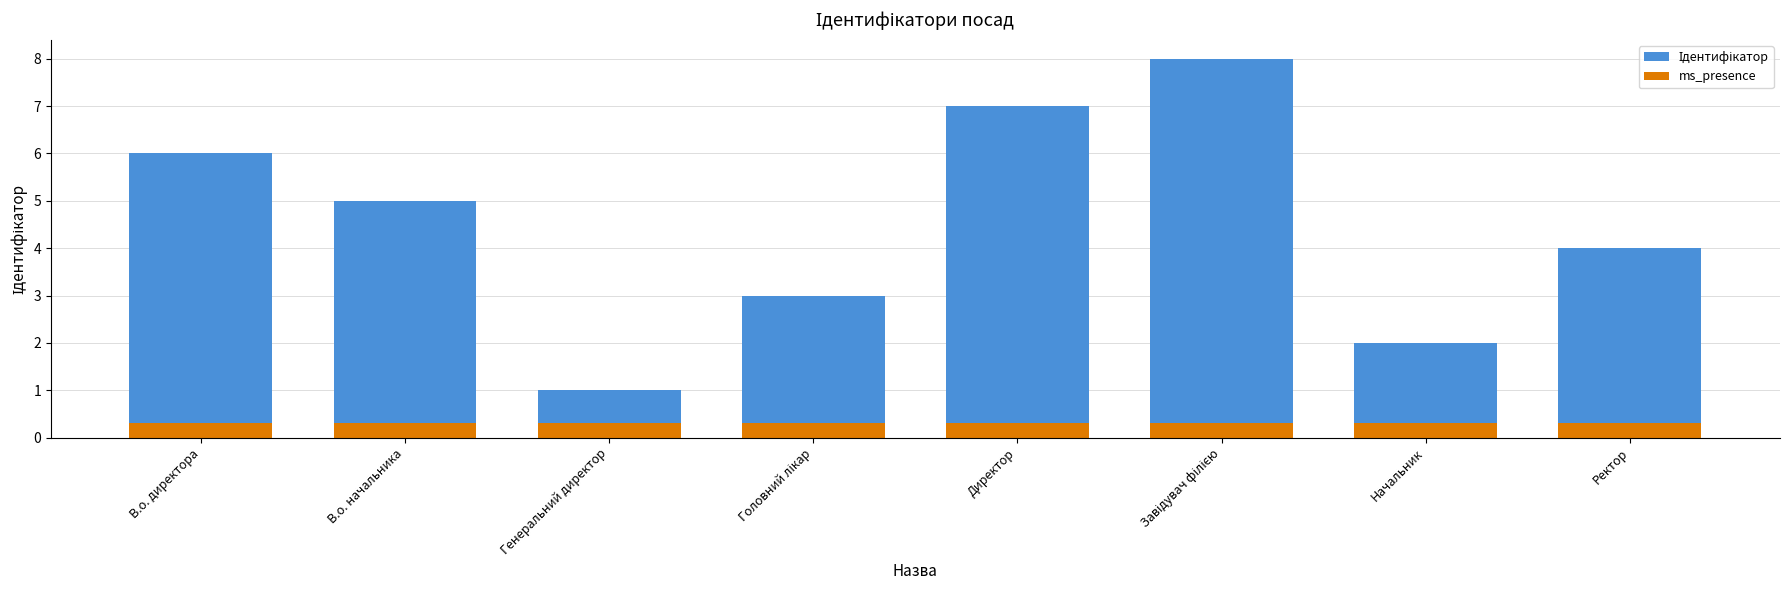

Reading left to right, extract all data points from this chart.

Ідентифікатор: 6.0	5.0	1.0	3.0	7.0	8.0	2.0	4.0
ms_presence: 0.3	0.3	0.3	0.3	0.3	0.3	0.3	0.3